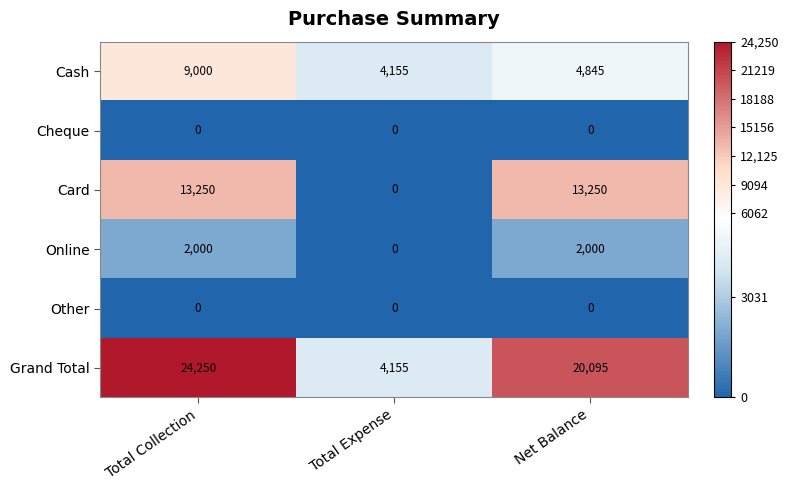

At which category is the sum across all series the highest?

Total Collection